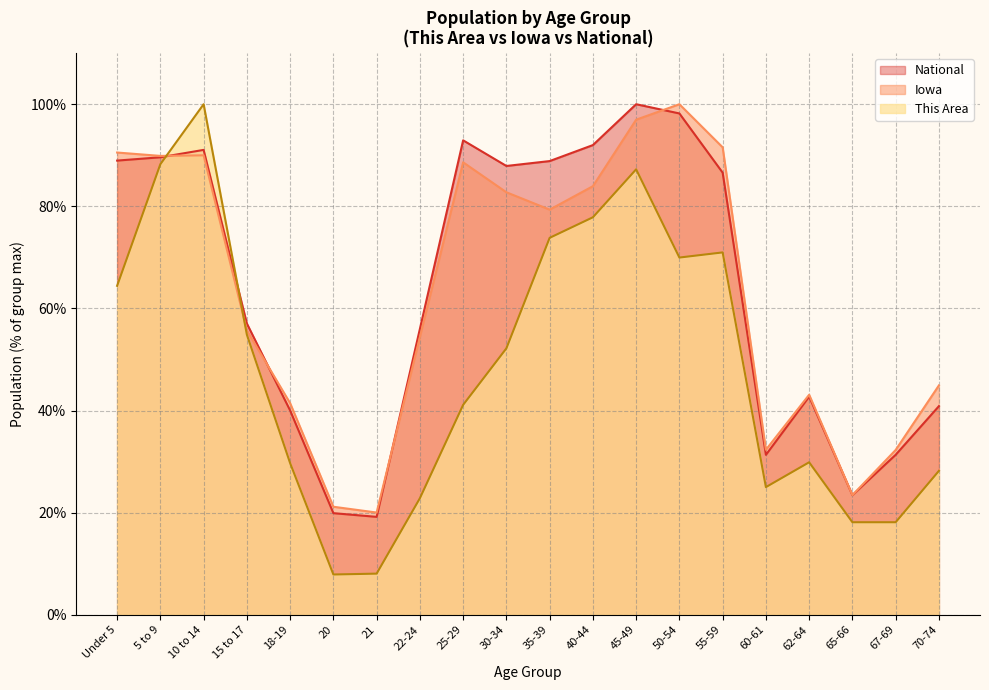

What is the difference between the maximum and minimum values in the Iowa series?

80.0